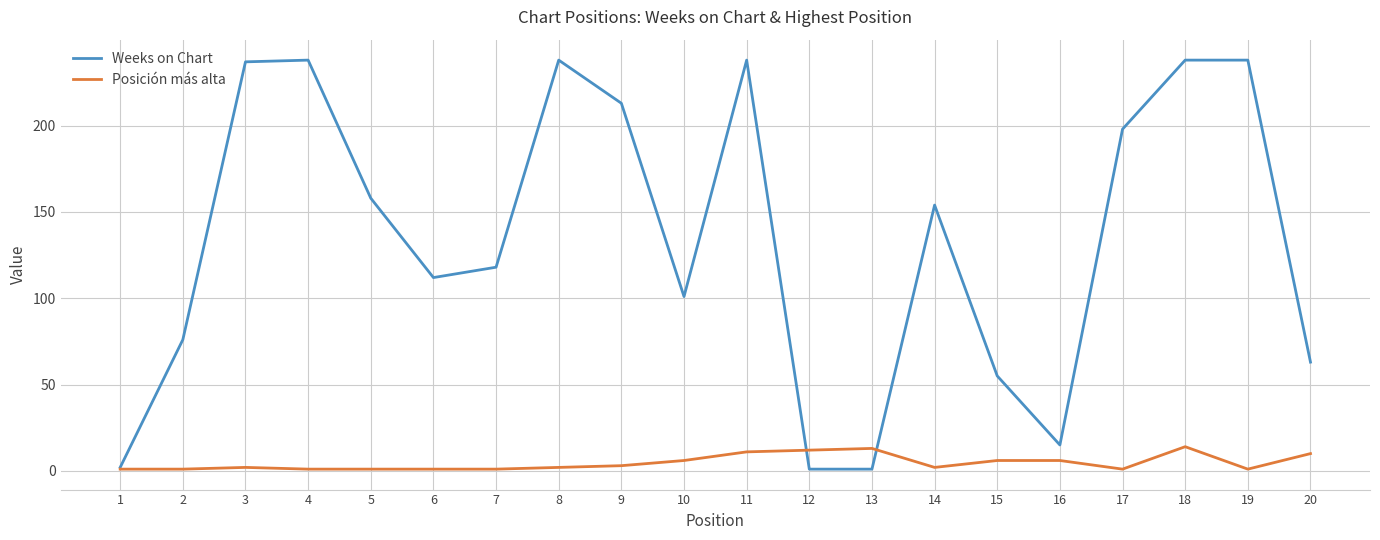

At how many categories does at least one series exceed 66?

14